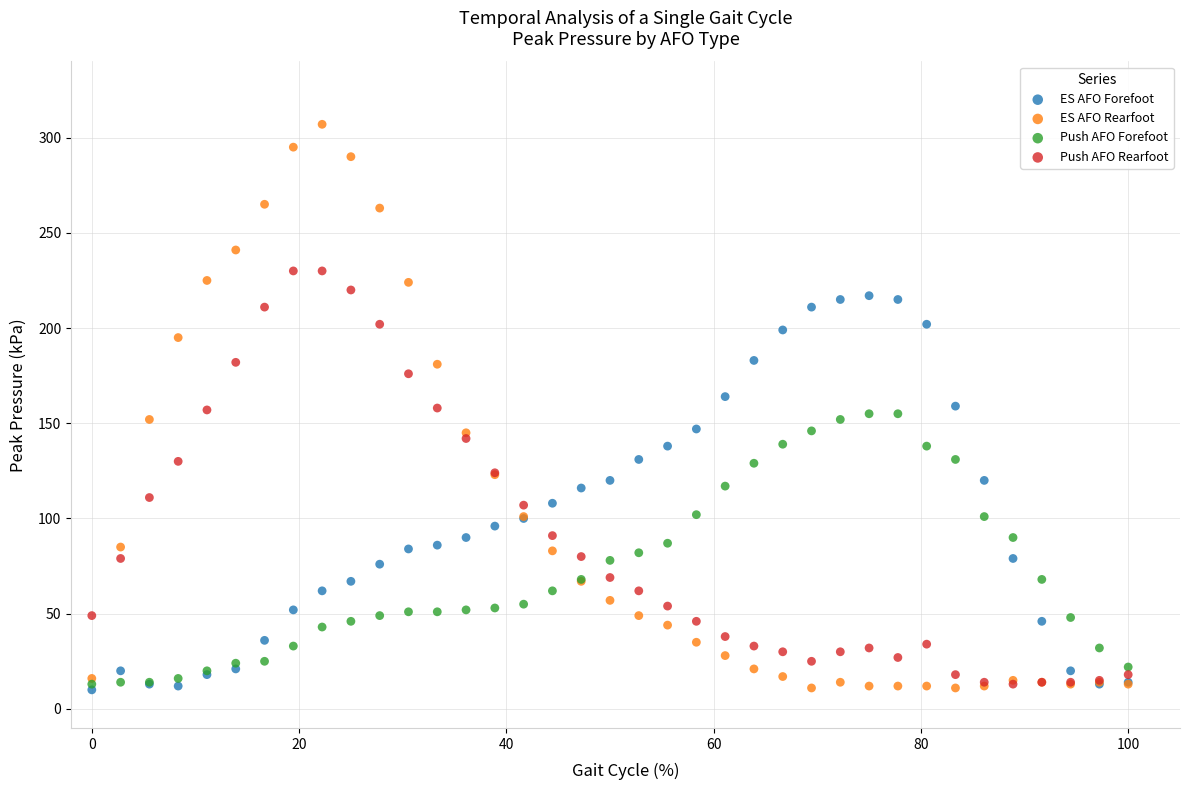

Which series has the widest spread of Y values?

ES AFO Rearfoot